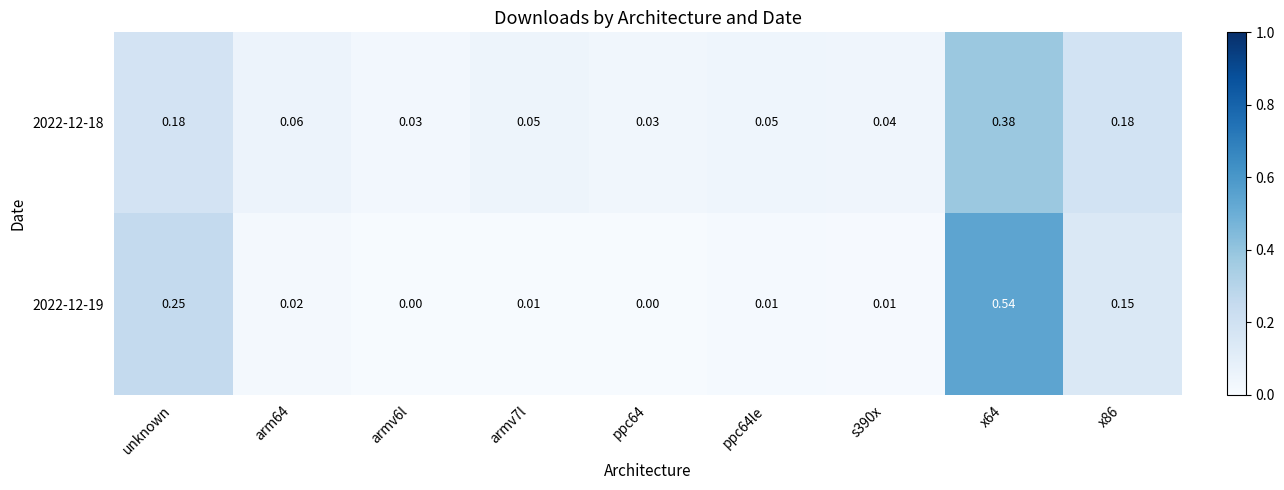

Is the value of 2022-12-19 at ppc64 greater than the value of 2022-12-18 at x64?

No